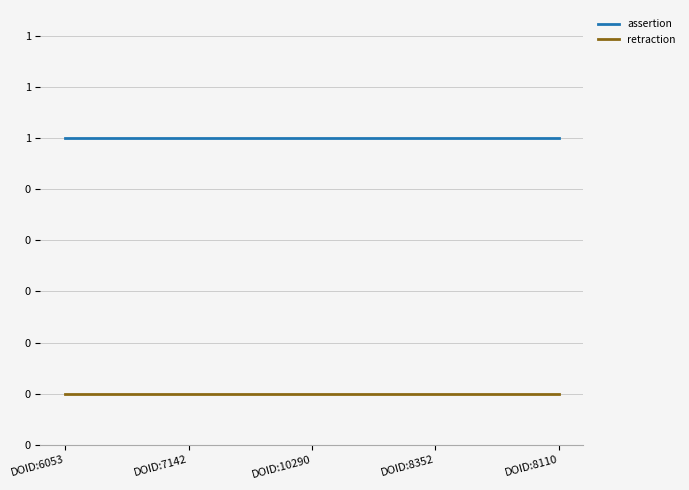

Where is retraction nearest to the value 0?

DOID:6053